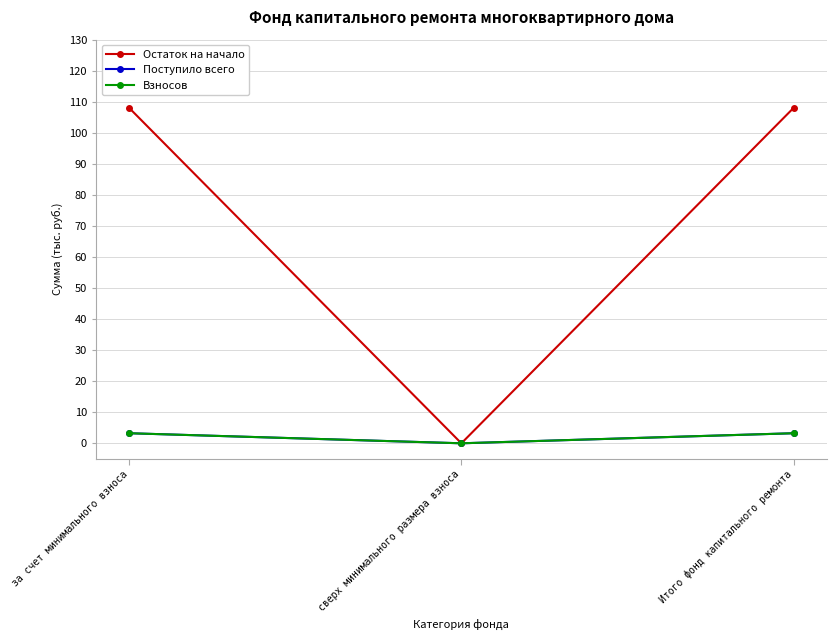

Between Итого фонд капитального ремонта and за счет минимального взноса, which is larger?

Итого фонд капитального ремонта